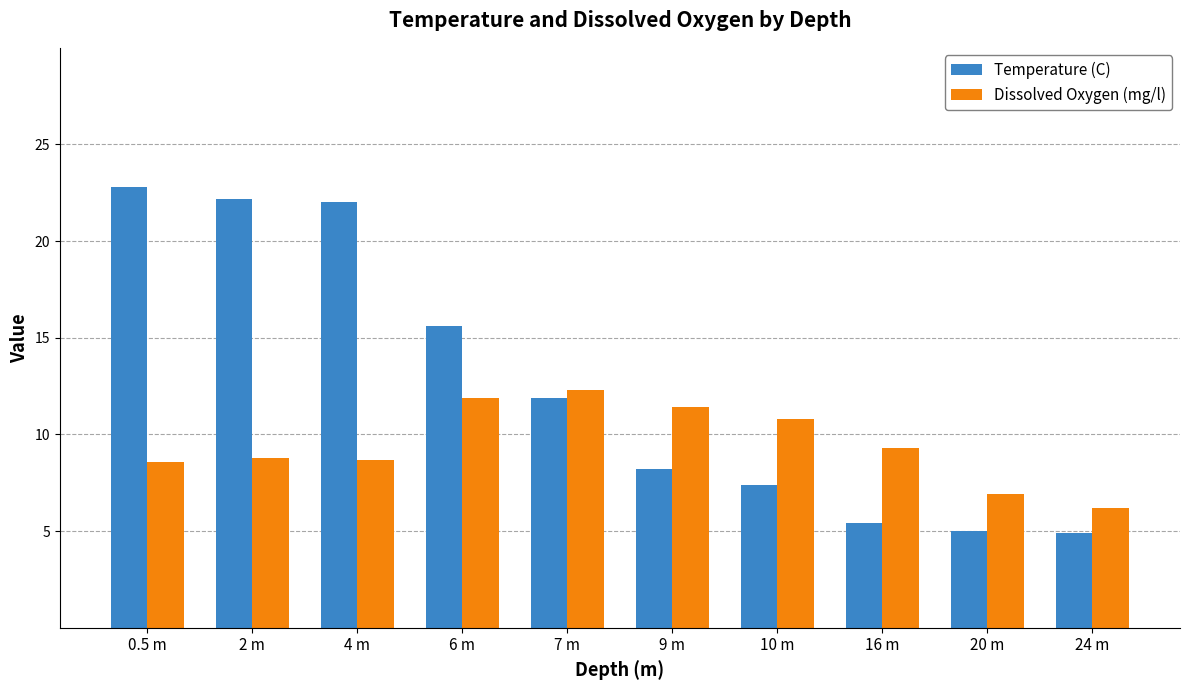

What position from the left is 2 m?

2